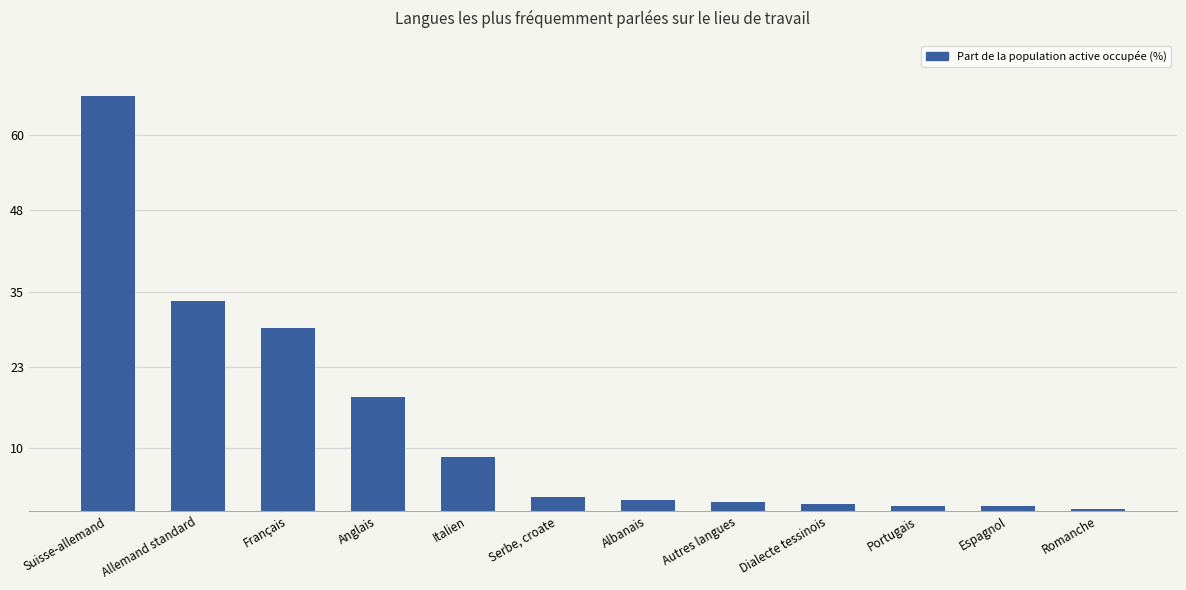

What is the maximum value shown in the chart?

66.1